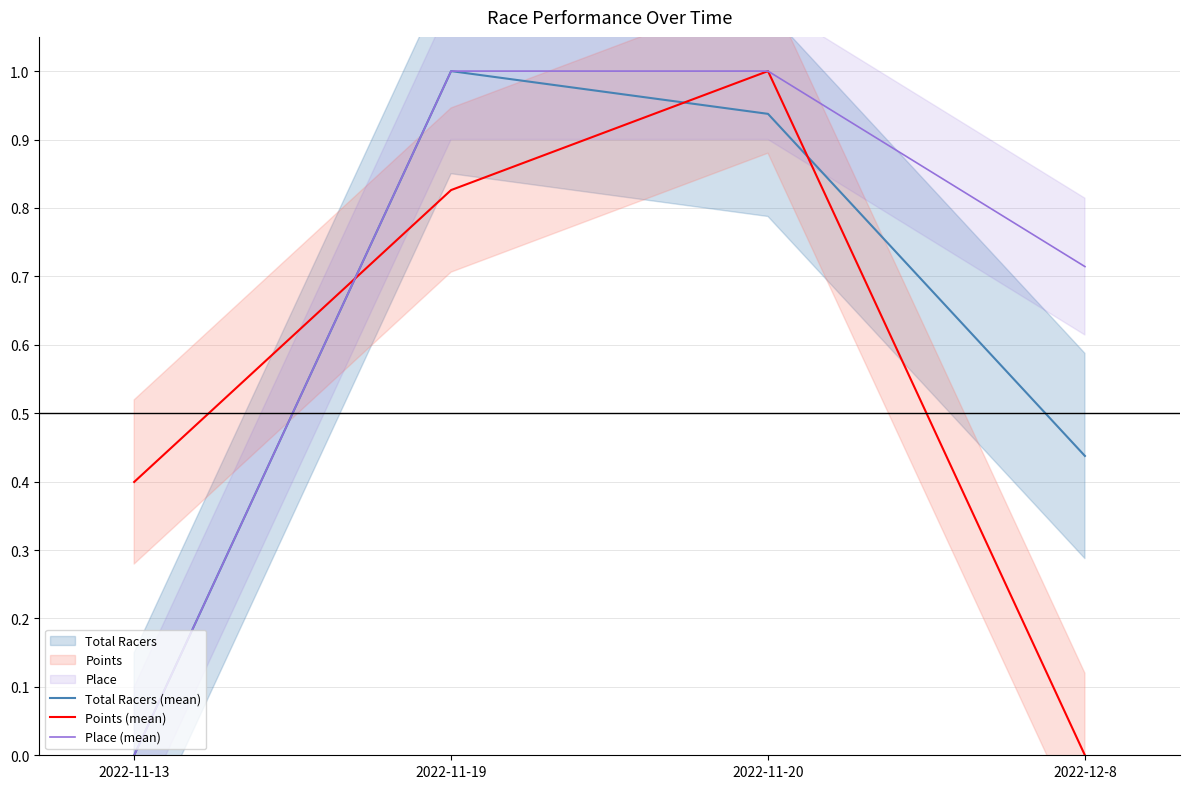

What is the sum of all Points (mean) values?

2.2